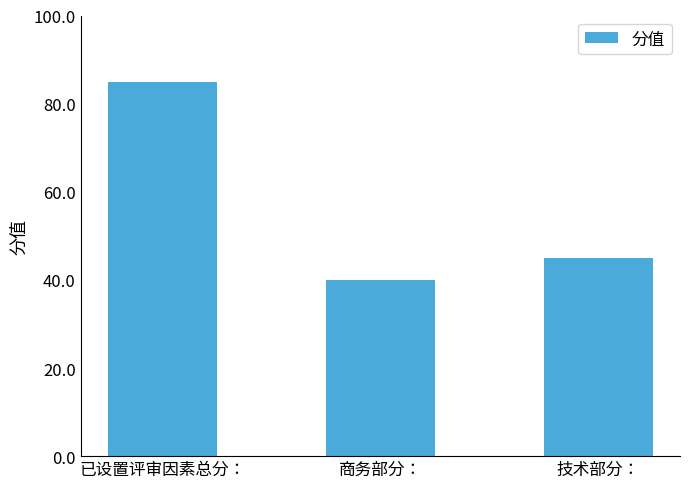

At which category does the chart reach its minimum across all series?

商务部分：